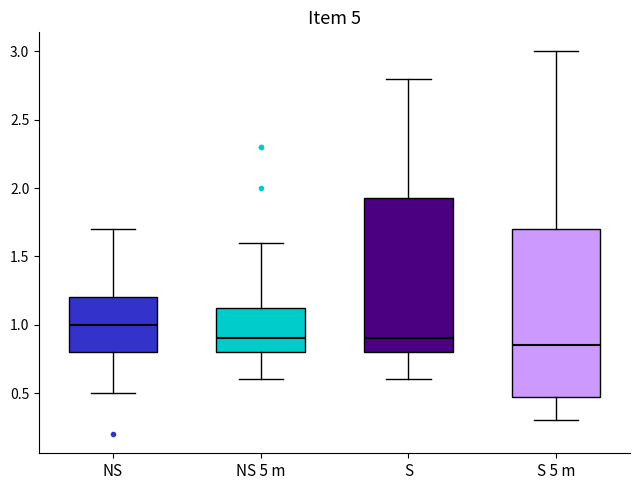

Reading left to right, transcribe this box plot: for each box, give where its median line is, the range the box spans, and where its two whiskers end, as read against the y-axis. The values are not printed on the chart, so give them approximately, as read against the axis.

NS: median 1.00, box 0.80 to 1.20, whiskers 0.50 to 1.70
NS 5 m: median 0.90, box 0.80 to 1.15, whiskers 0.60 to 1.60
S: median 0.90, box 0.80 to 1.95, whiskers 0.60 to 2.80
S 5 m: median 0.85, box 0.50 to 1.70, whiskers 0.30 to 3.00